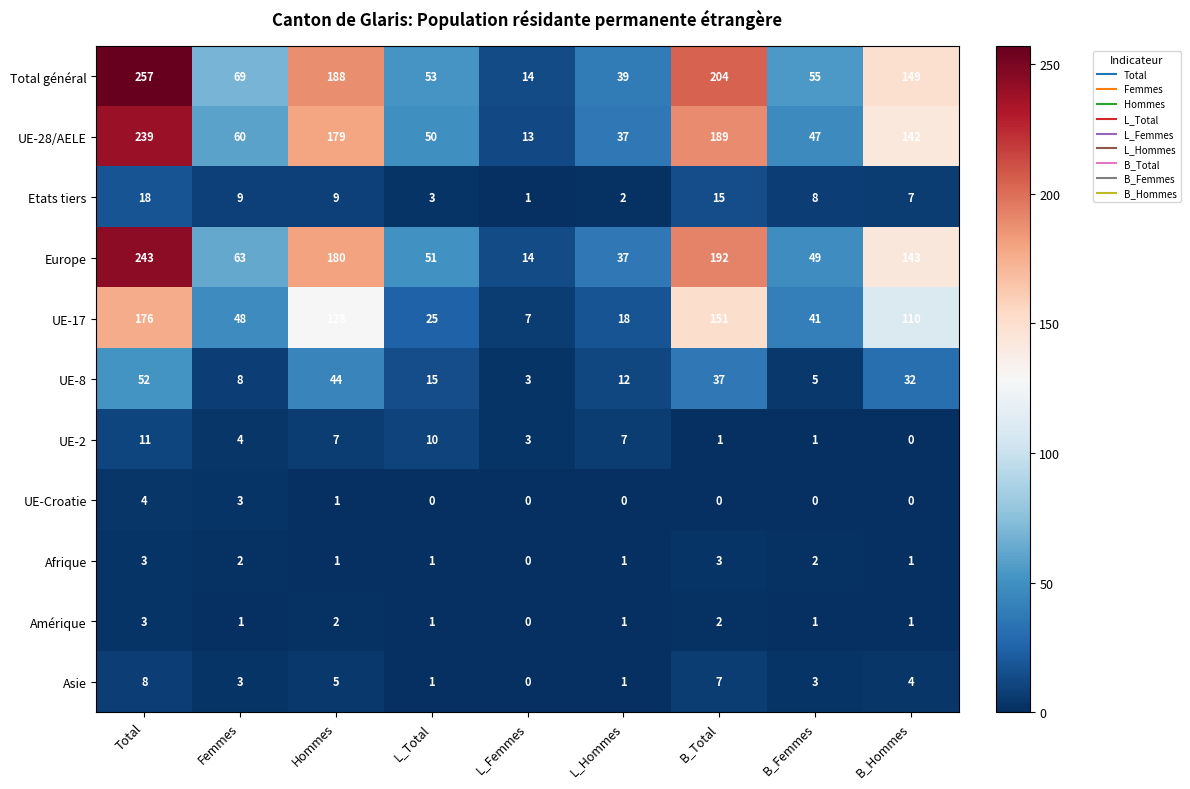

What is the sum of all Total général values?

1028